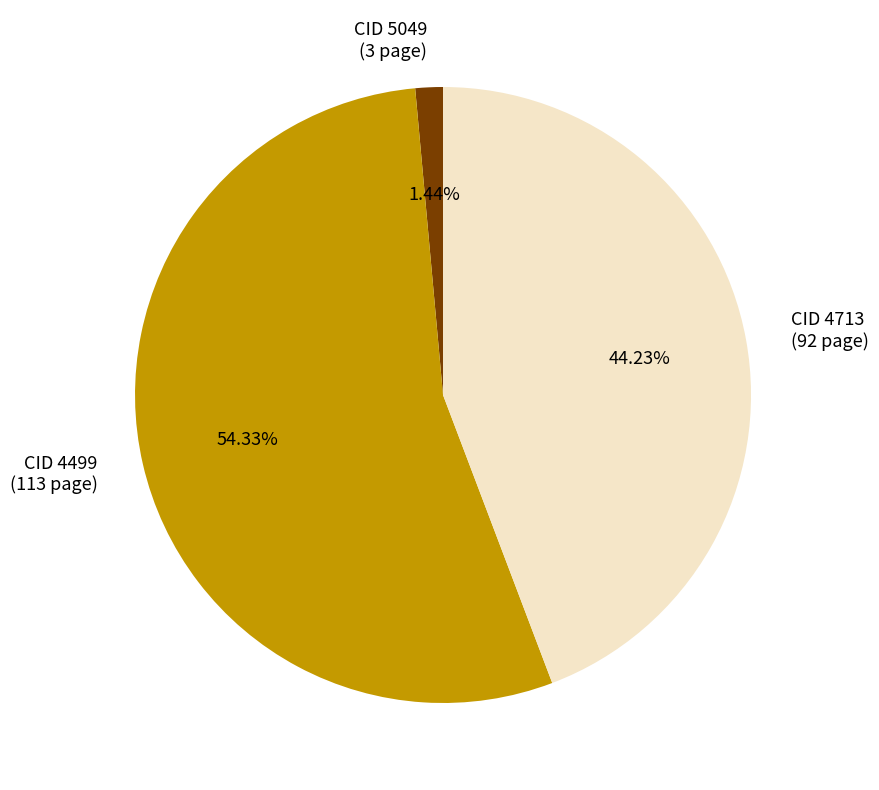

Rank the categories by value from lowest to highest.

CID 5049 (3 page), CID 4713 (92 page), CID 4499 (113 page)